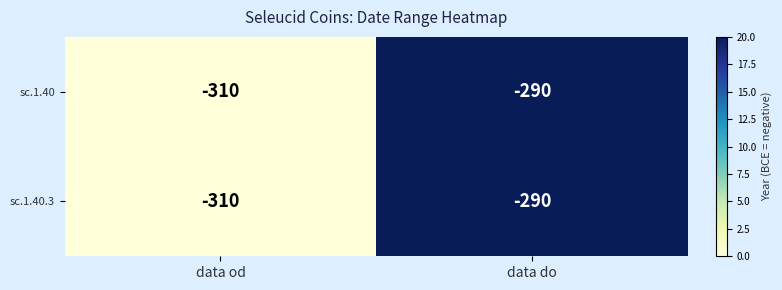

At which category is the sum across all series the highest?

data do